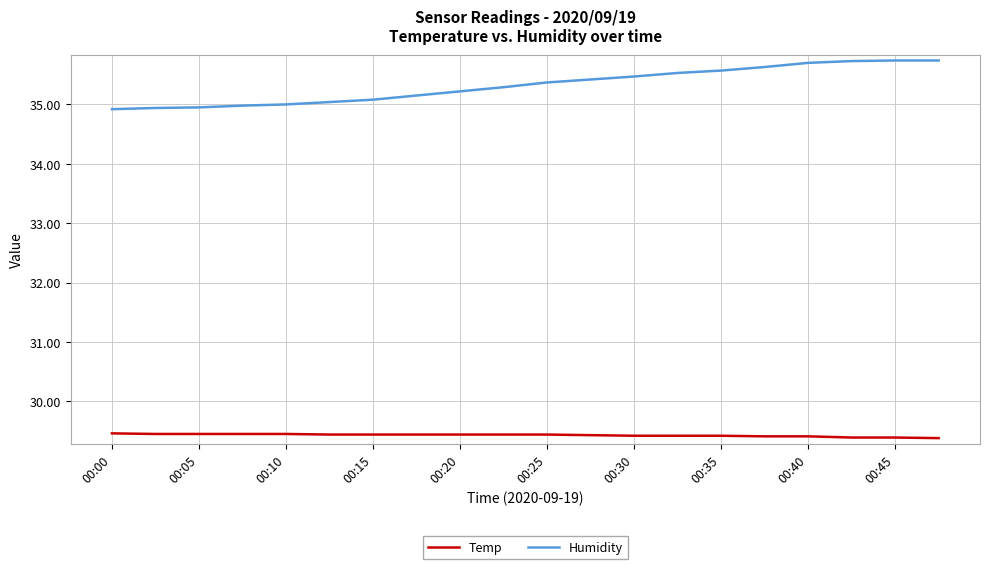

Count the number of categories in the chart.

20